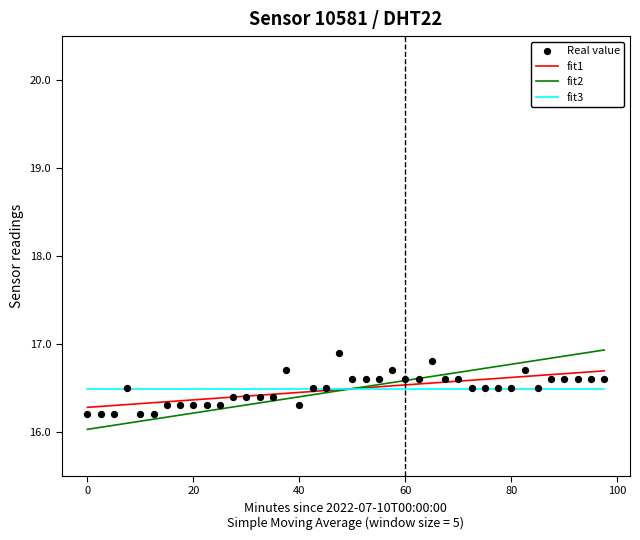

Which series has the largest total across all categories?

fit3